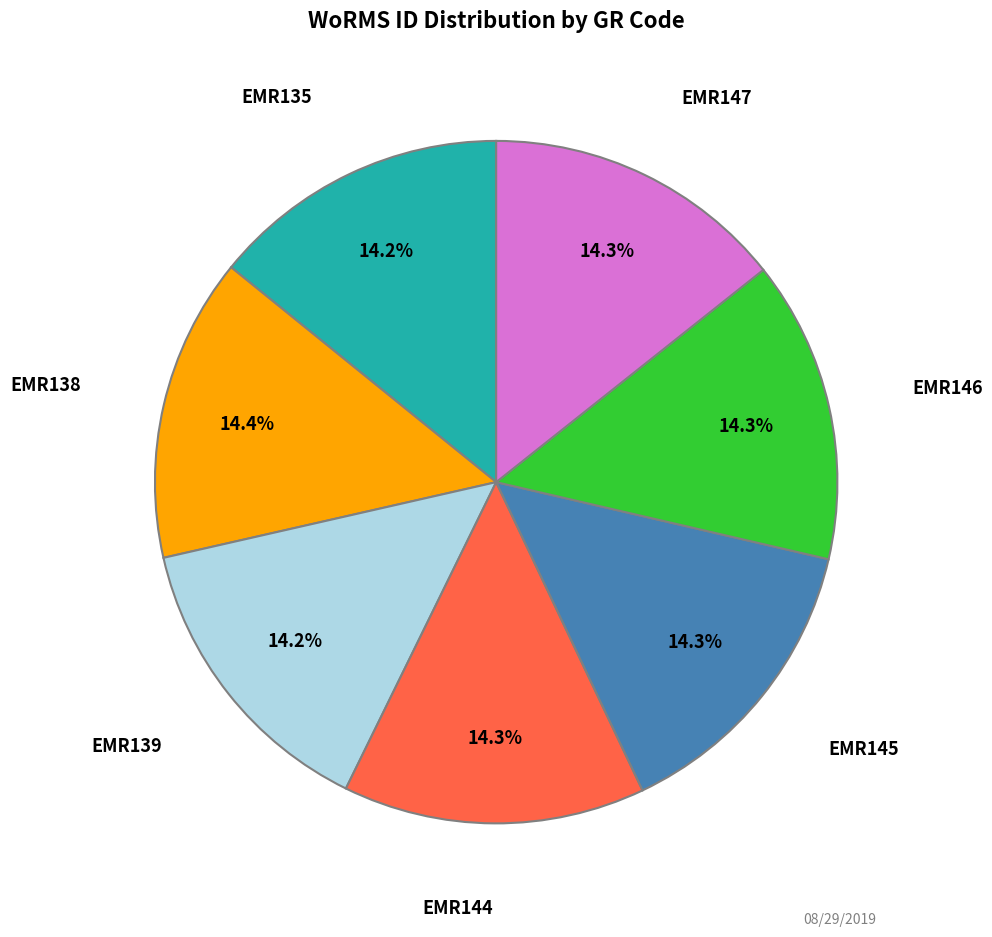

Is there a majority slice in this chart?

No